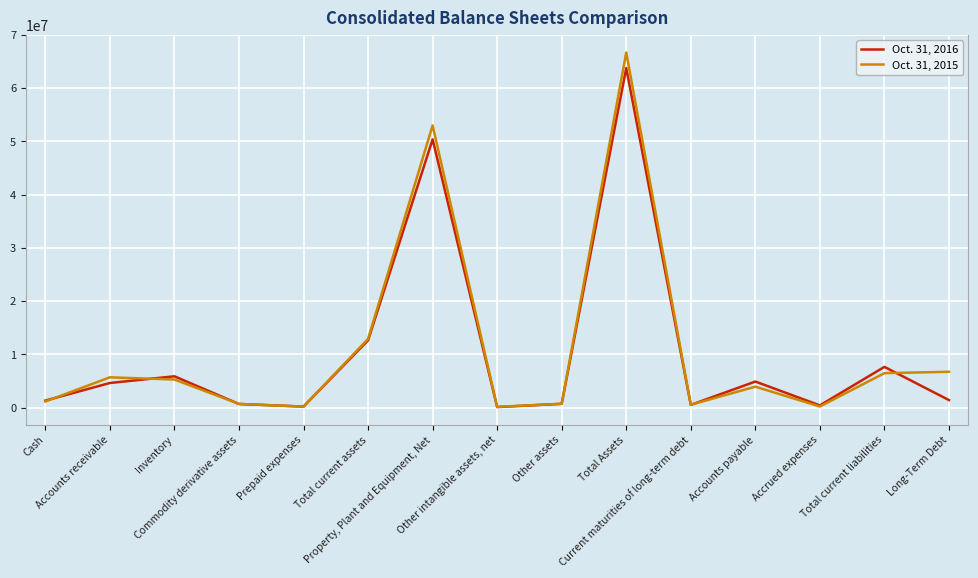

In Oct. 31, 2015, how many points are higher than both neighbors (excluding endpoints)?

4